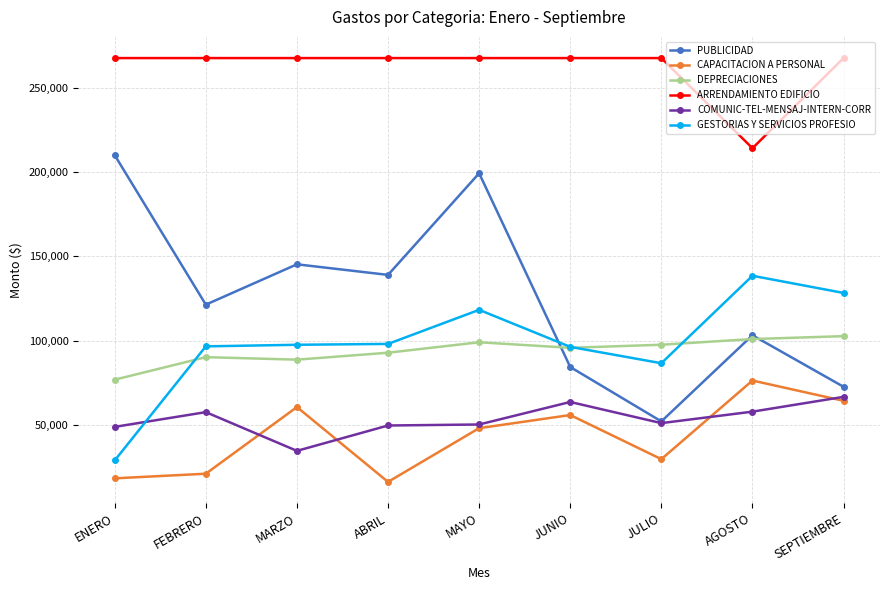

What is the spread (max minus min) of values at AGOSTO?

156560.4